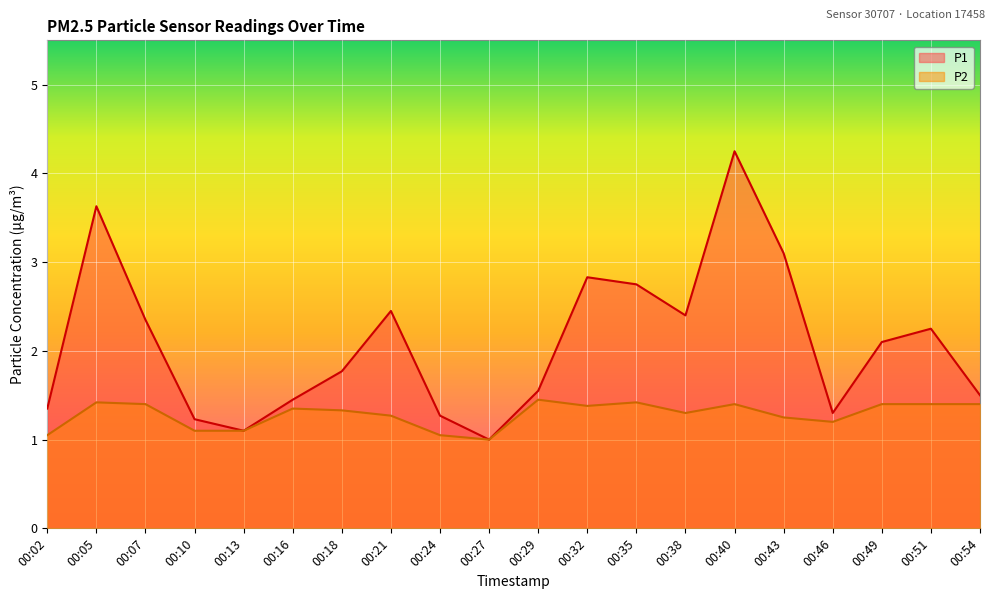

Which series has the largest range (max minus min)?

P1